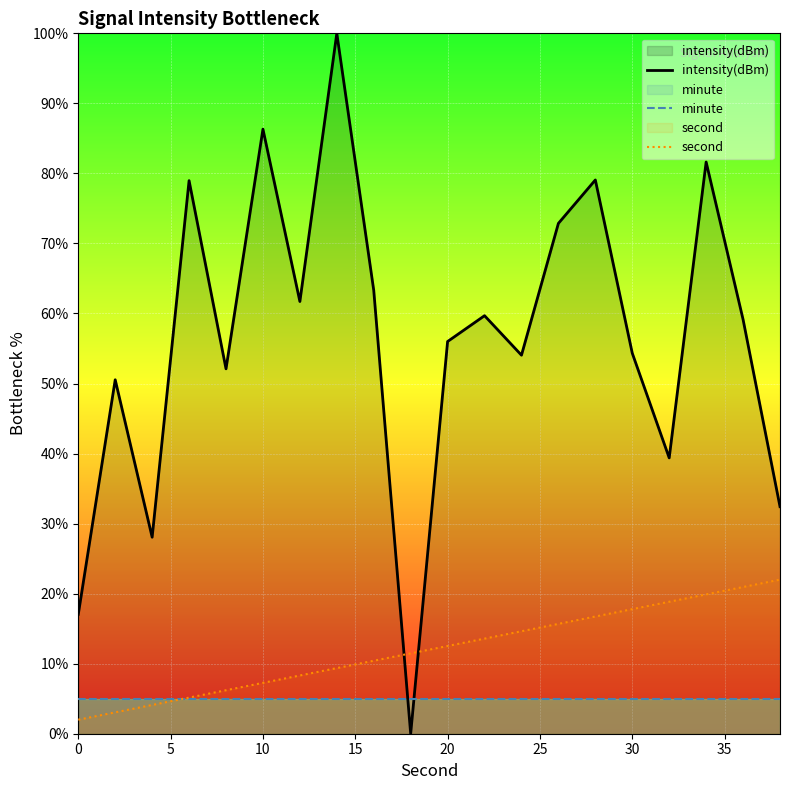

True or false: second has more than 0 interior local peaks.

False